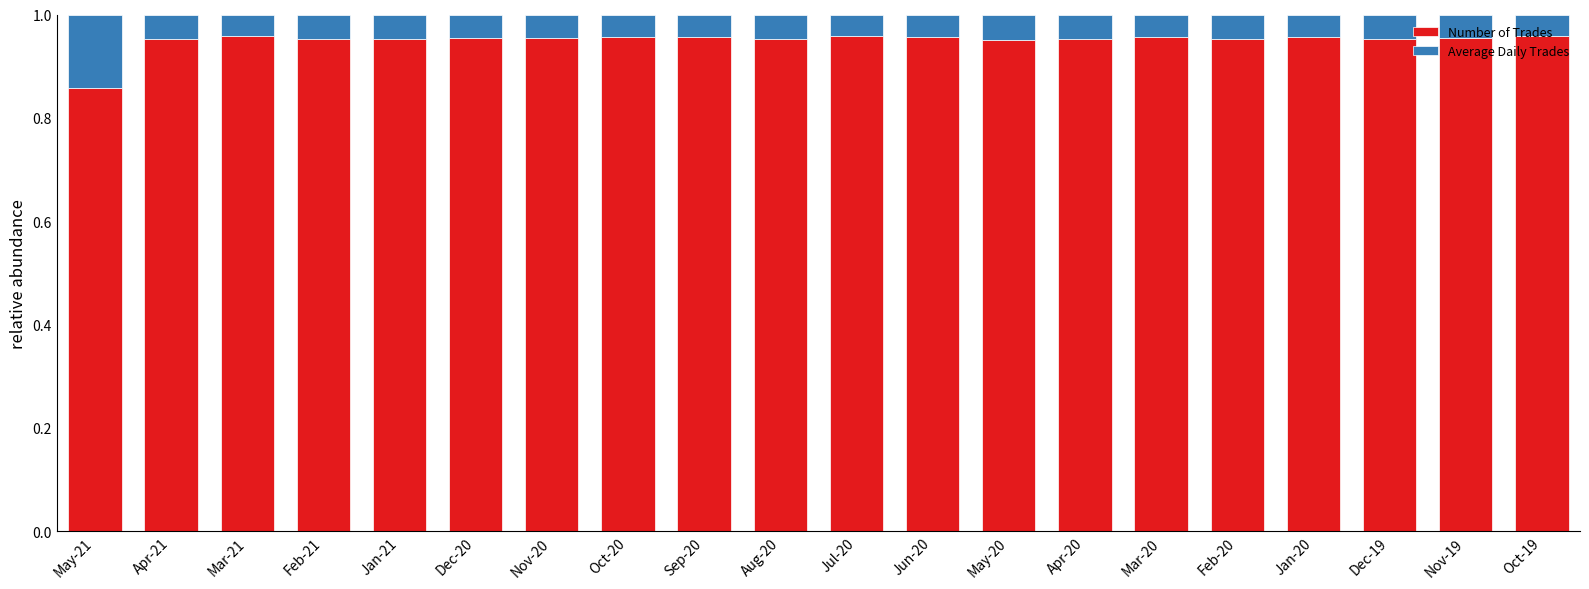

How many bars are there in total?

20